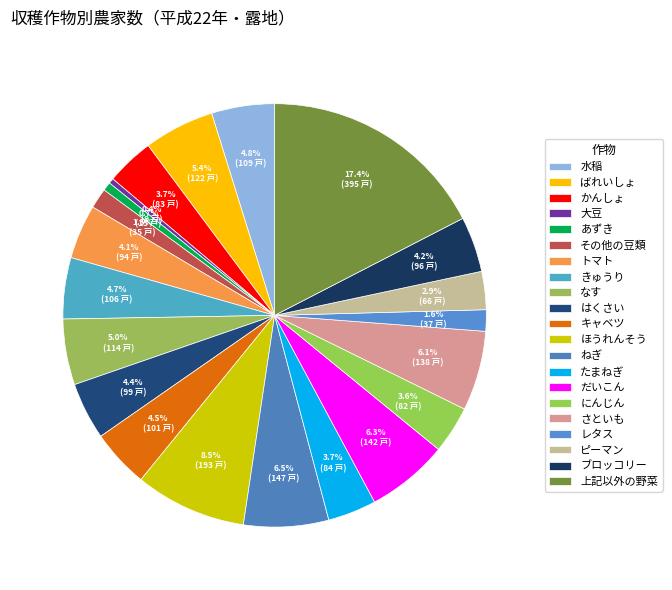

Does any single category account for the majority?

No